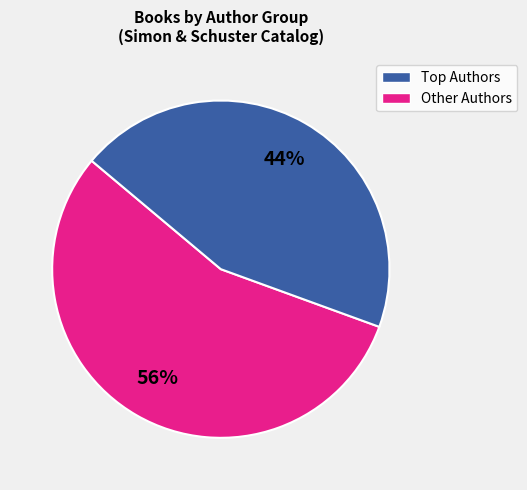

Does any single category account for the majority?

Yes